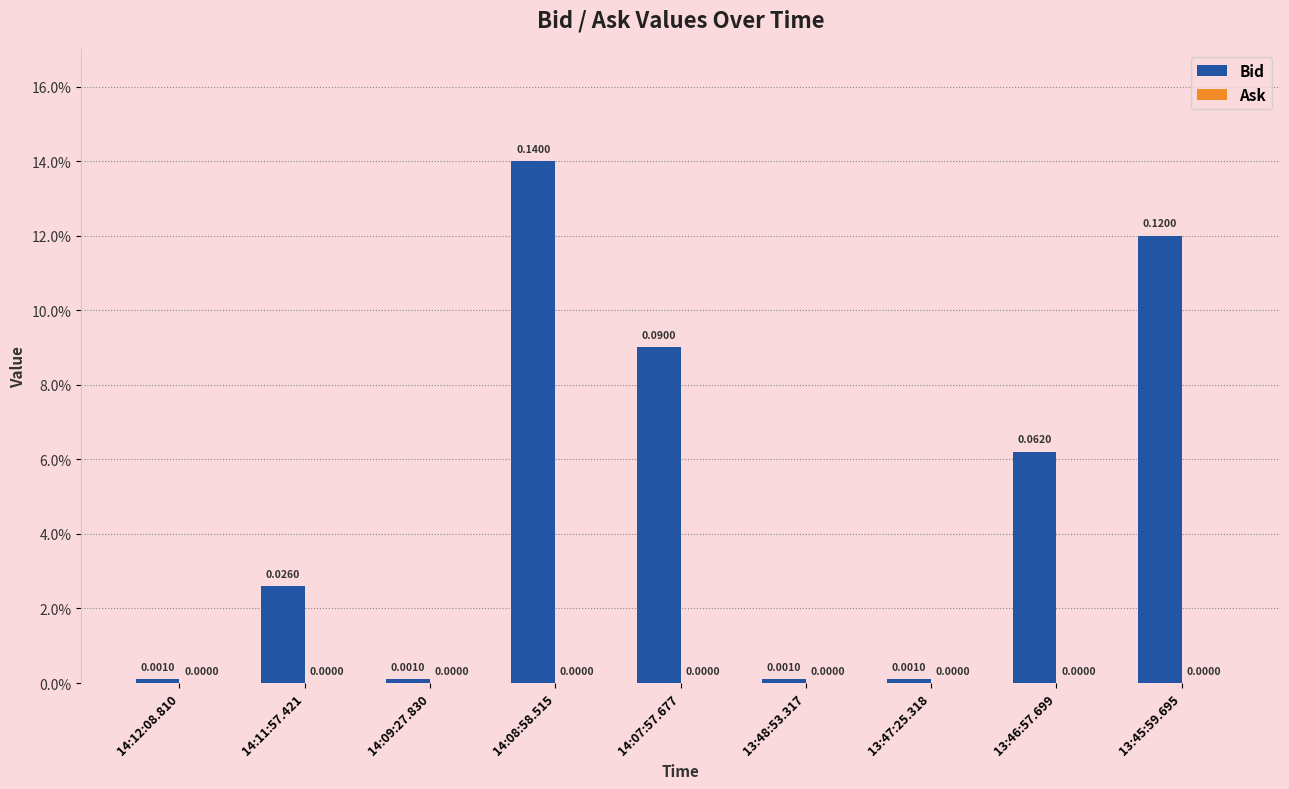

Does the chart contain any negative values?

No